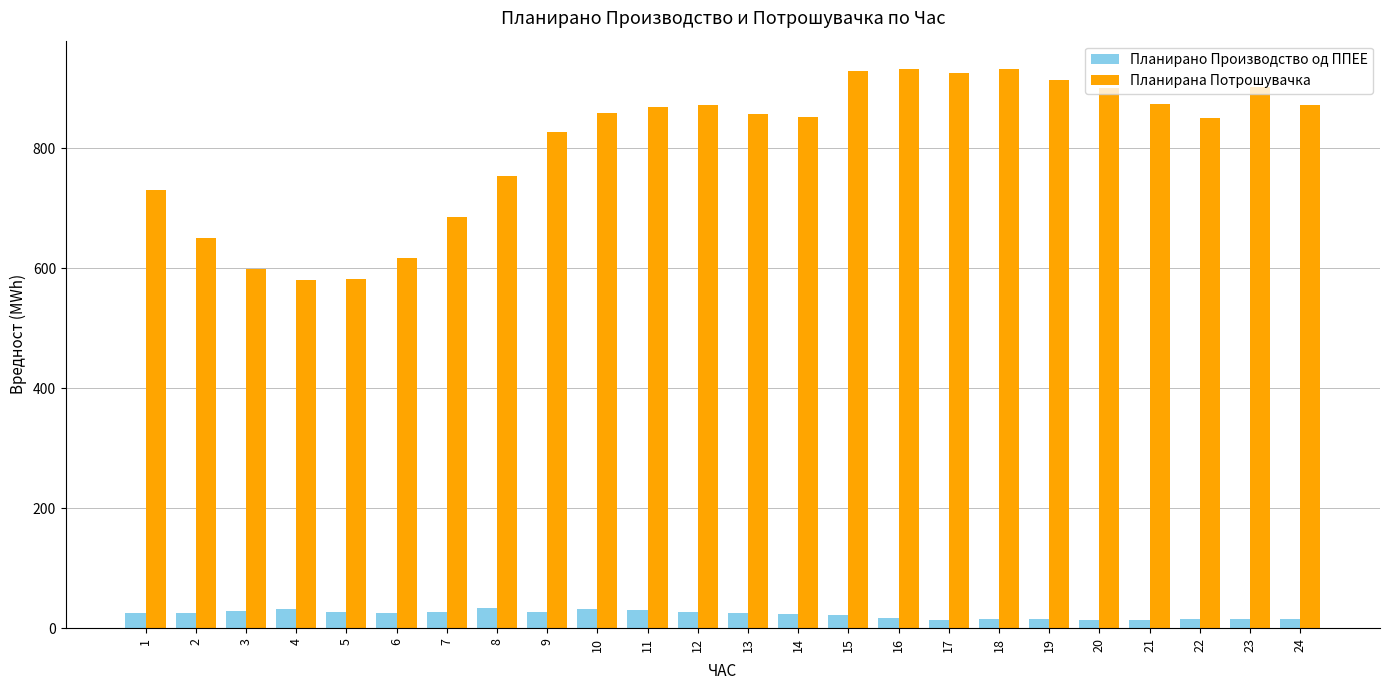

List the series in order of their peak value, lowest first.

Планирано Производство од ППЕЕ, Планирана Потрошувачка